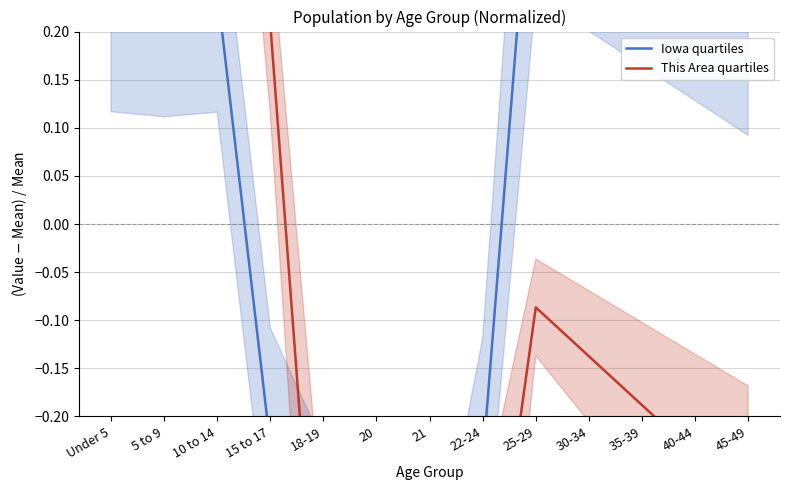

What is the label of the 9th point from the left?

25-29